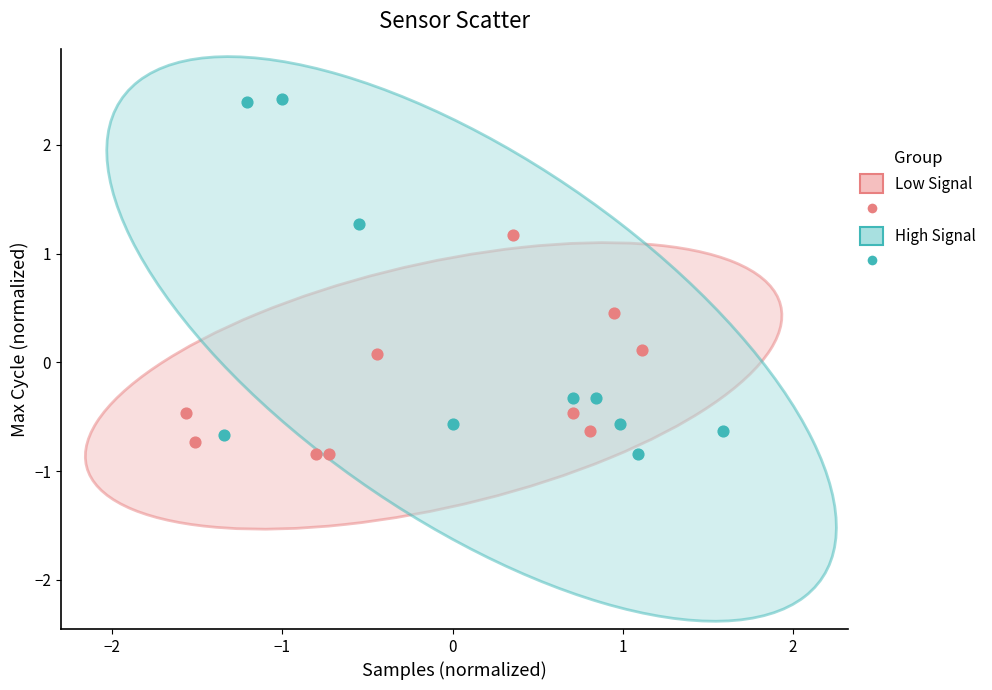

Which series reaches the maximum Y coordinate?

High Signal